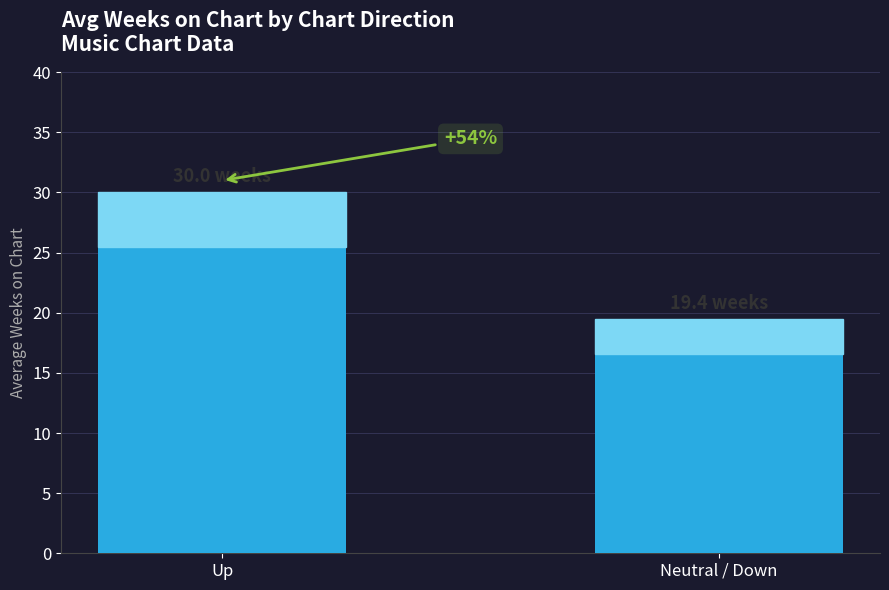

What position from the right is Neutral / Down?

1